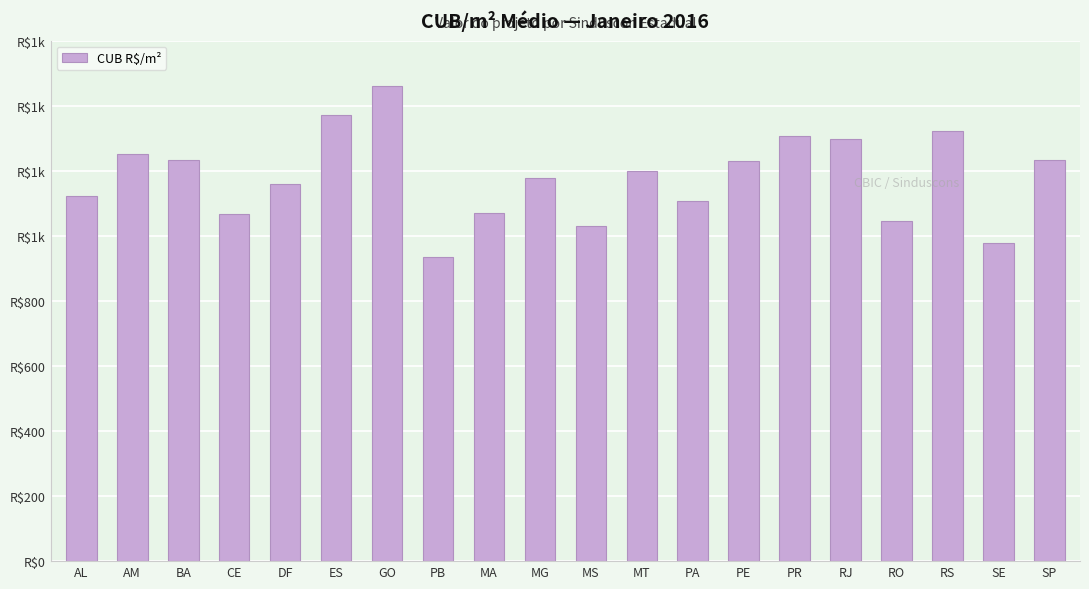

Does the chart contain any negative values?

No